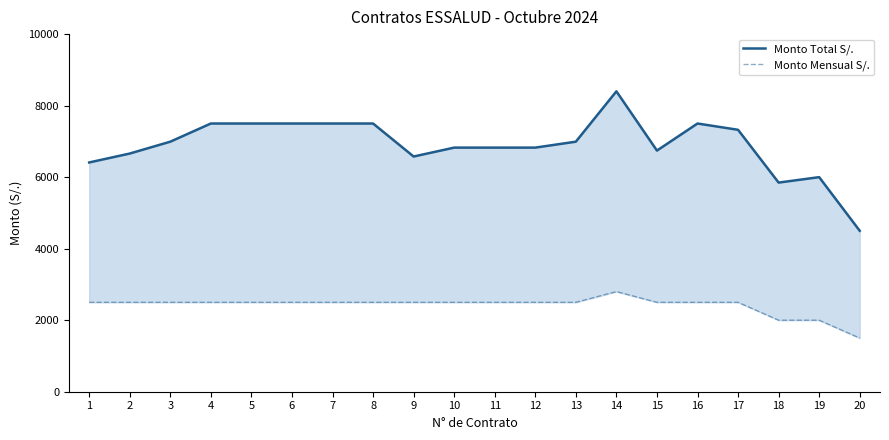

How many interior local valleys does the Monto Total S/. series have?

3